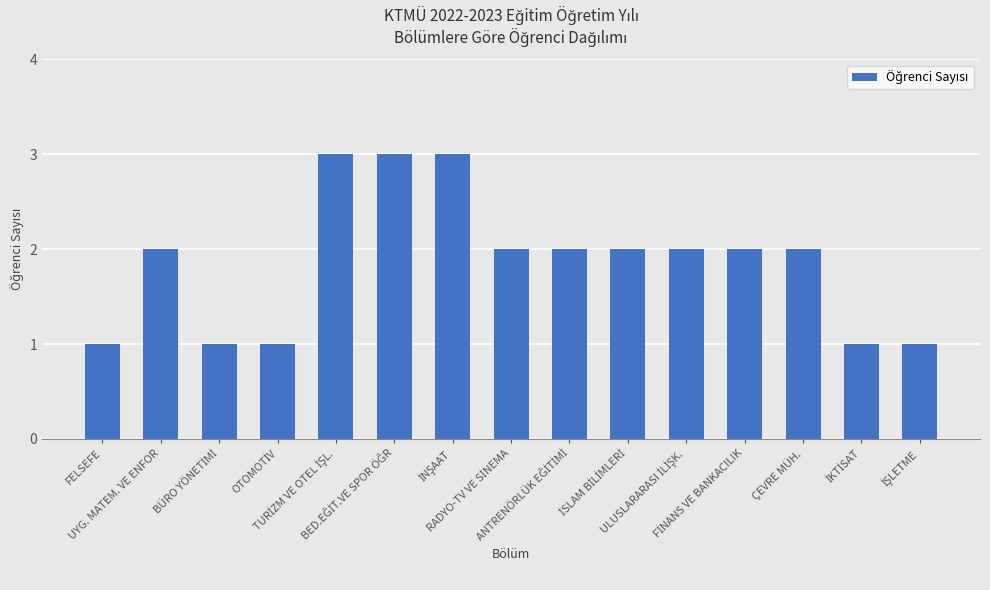

What is the sum of all values?

28